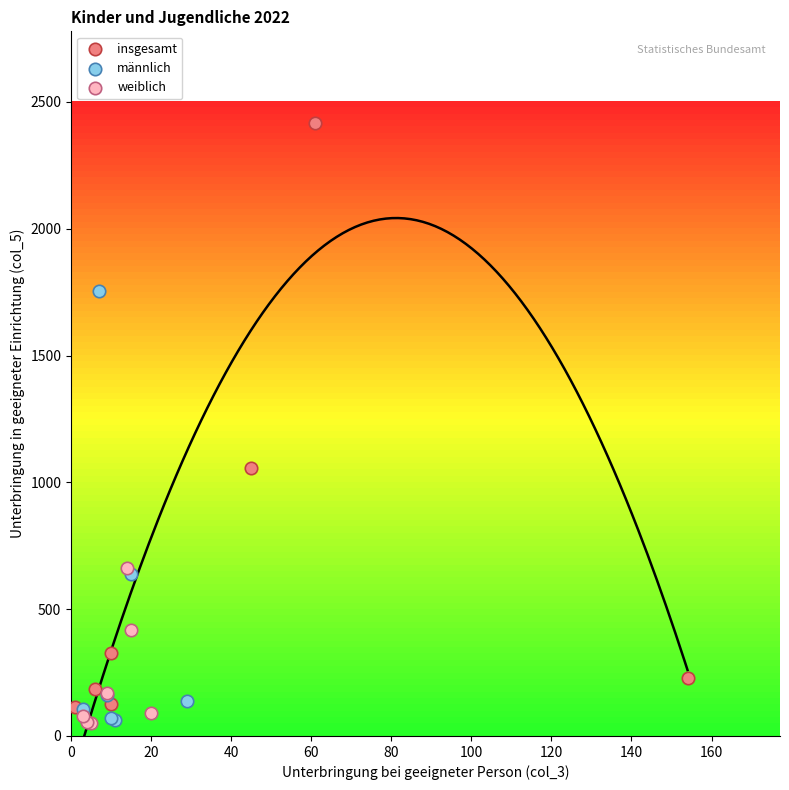

Which series reaches the maximum Y coordinate?

insgesamt